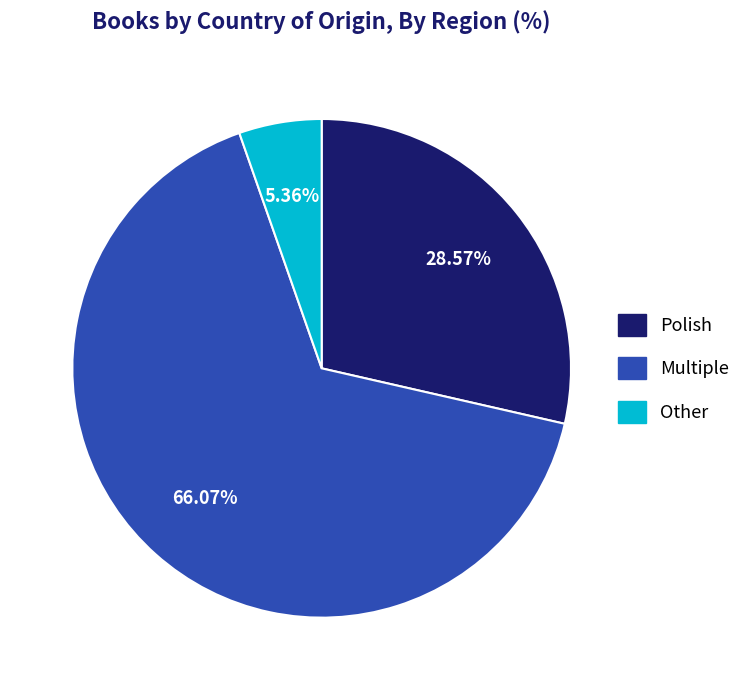

Is the sum of Other and Multiple greater than half?

Yes